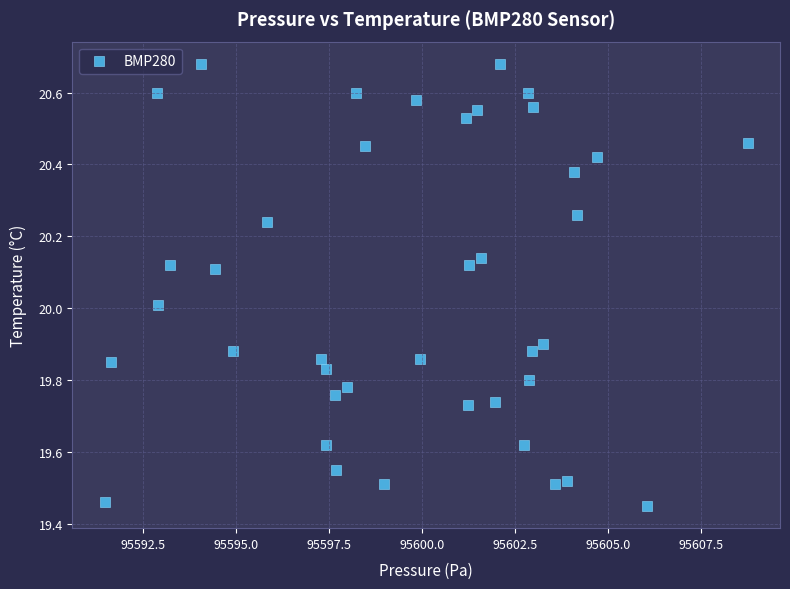

What is the range of X values (max minus min)?

17.3